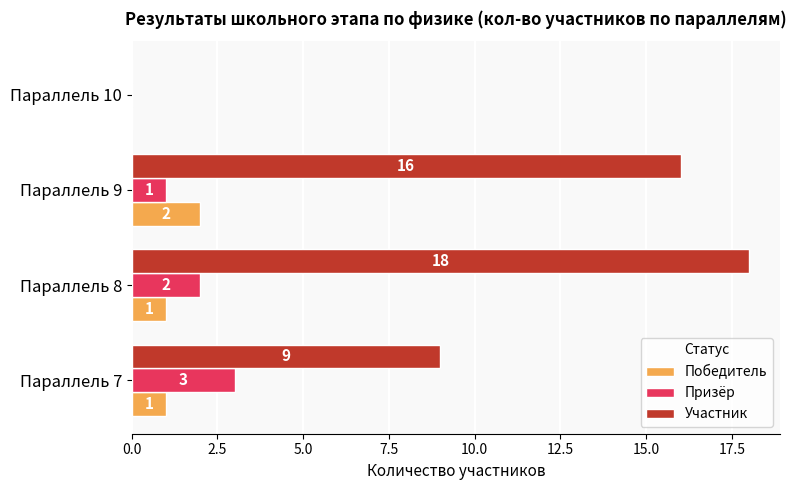

Is it true that Победитель equals -1 at Параллель 10?

False